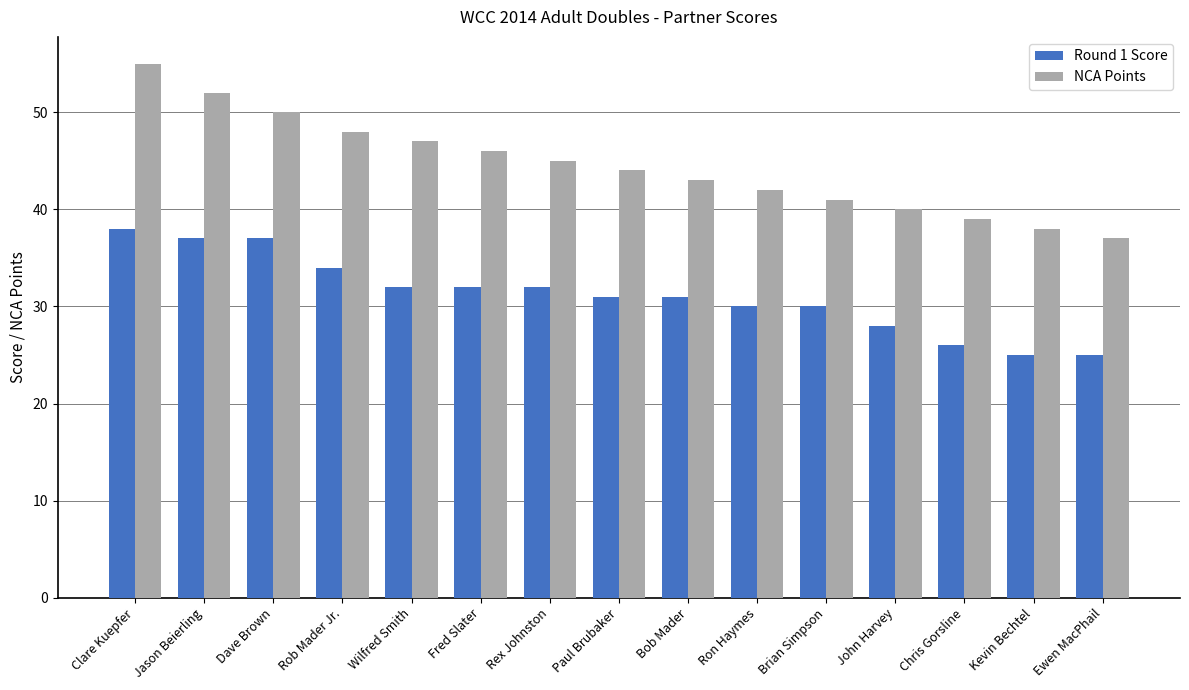

Reading left to right, extract all data points from this chart.

Round 1 Score: Clare Kuepfer=38	Jason Beierling=37	Dave Brown=37	Rob Mader Jr.=34	Wilfred Smith=32	Fred Slater=32	Rex Johnston=32	Paul Brubaker=31	Bob Mader=31	Ron Haymes=30	Brian Simpson=30	John Harvey=28	Chris Gorsline=26	Kevin Bechtel=25	Ewen MacPhail=25
NCA Points: Clare Kuepfer=55	Jason Beierling=52	Dave Brown=50	Rob Mader Jr.=48	Wilfred Smith=47	Fred Slater=46	Rex Johnston=45	Paul Brubaker=44	Bob Mader=43	Ron Haymes=42	Brian Simpson=41	John Harvey=40	Chris Gorsline=39	Kevin Bechtel=38	Ewen MacPhail=37